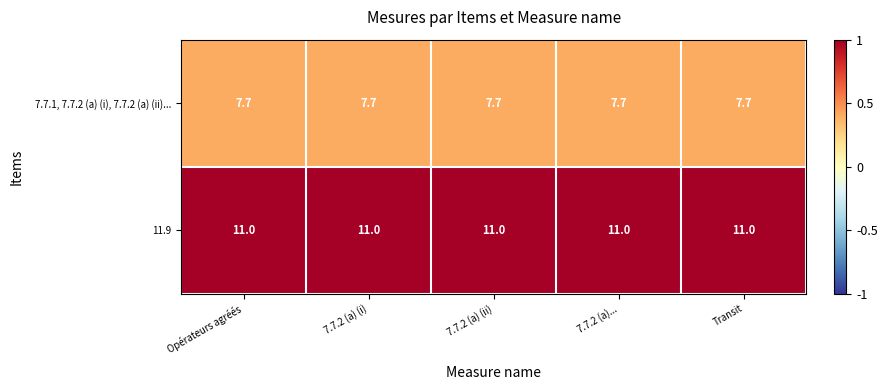

What is the minimum value for 7.7.1, 7.7.2 (a) (i), 7.7.2 (a) (ii)...?

7.7